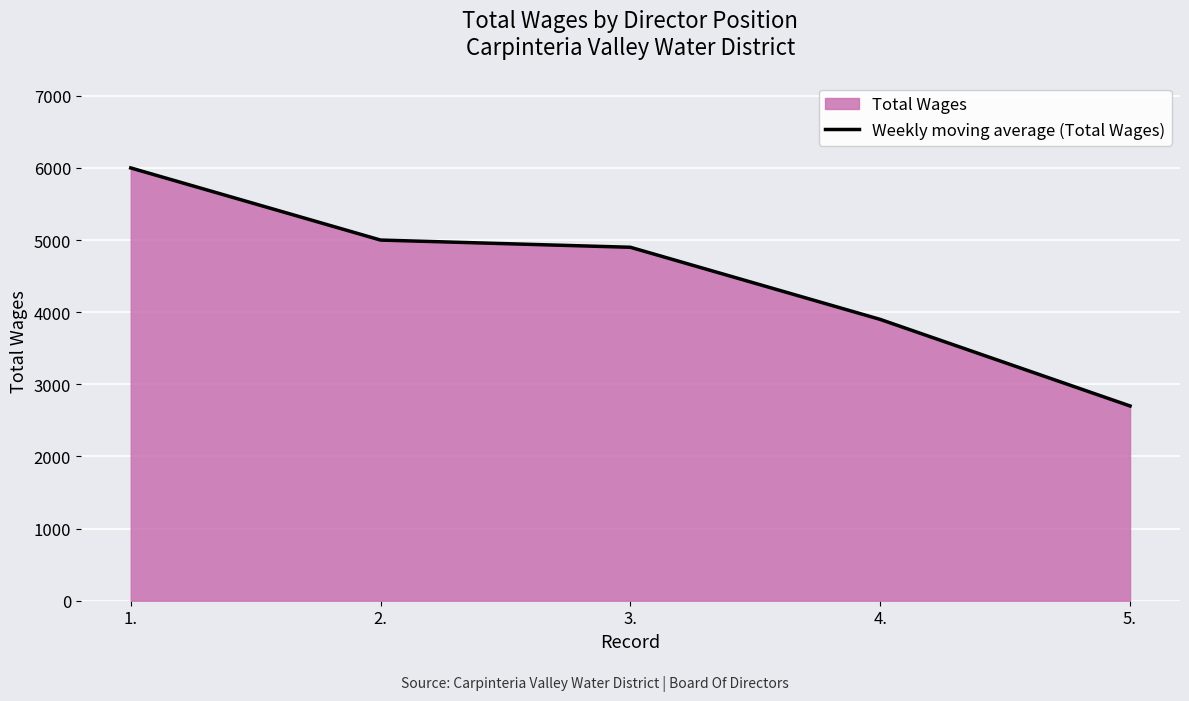

Which label corresponds to the largest value in the chart?

1.